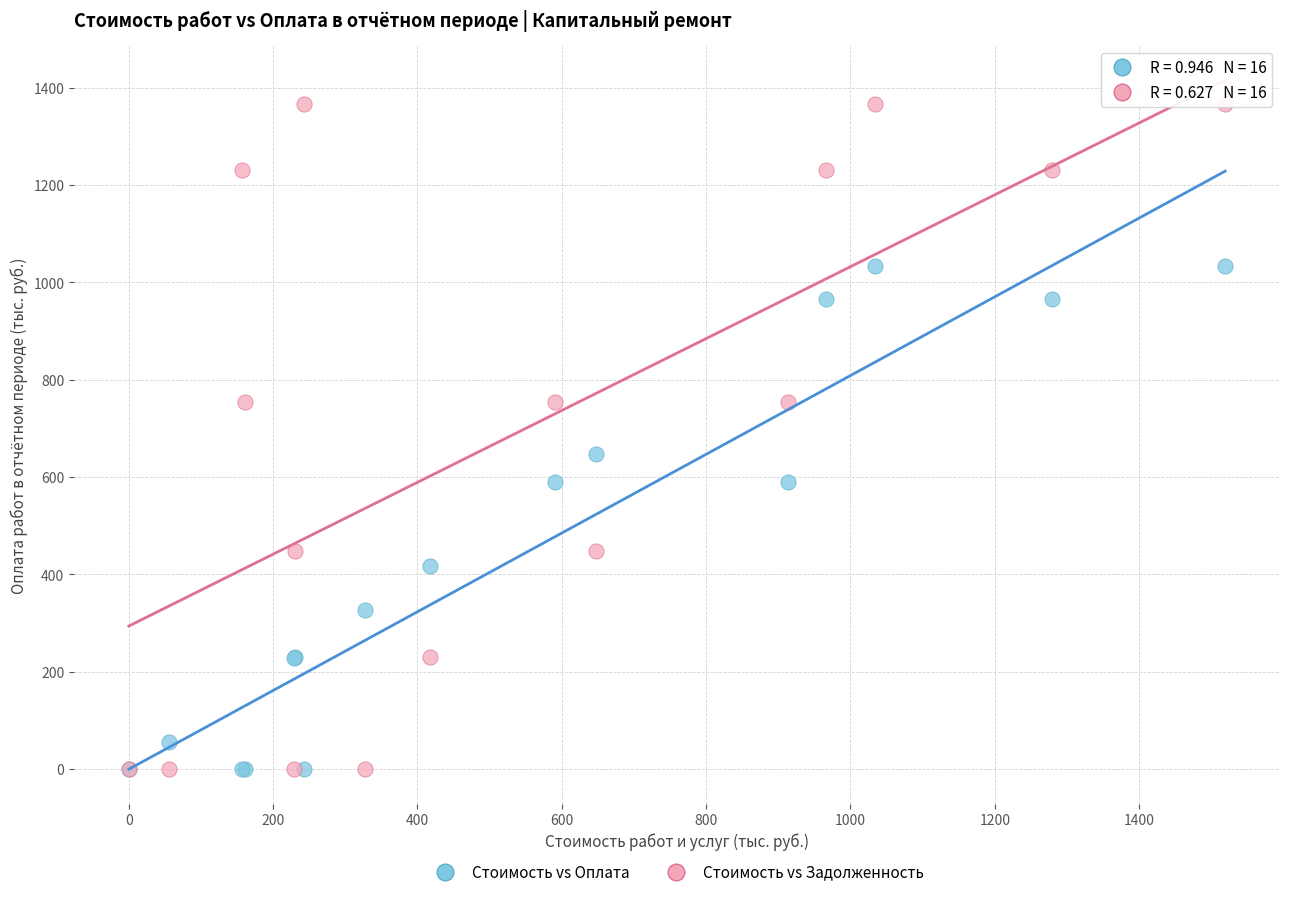

Which series contains the highest Y value?

Стоимость vs Задолженность